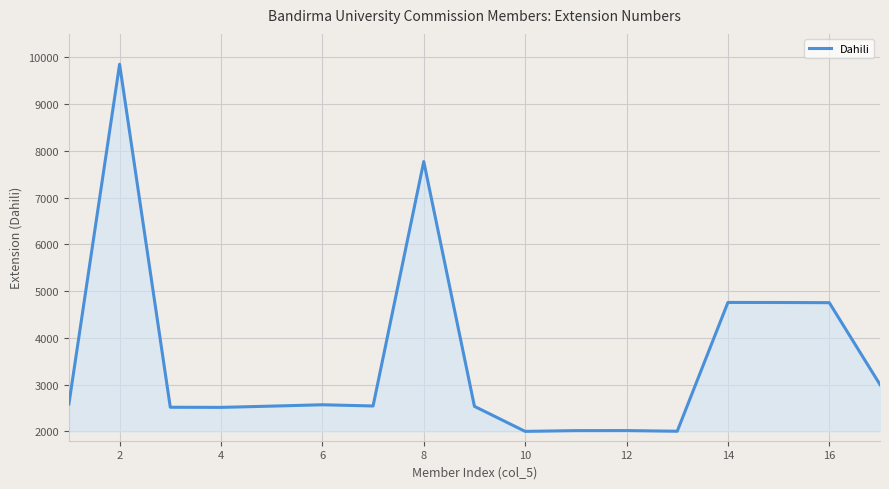

What is the greatest value displayed?

9851